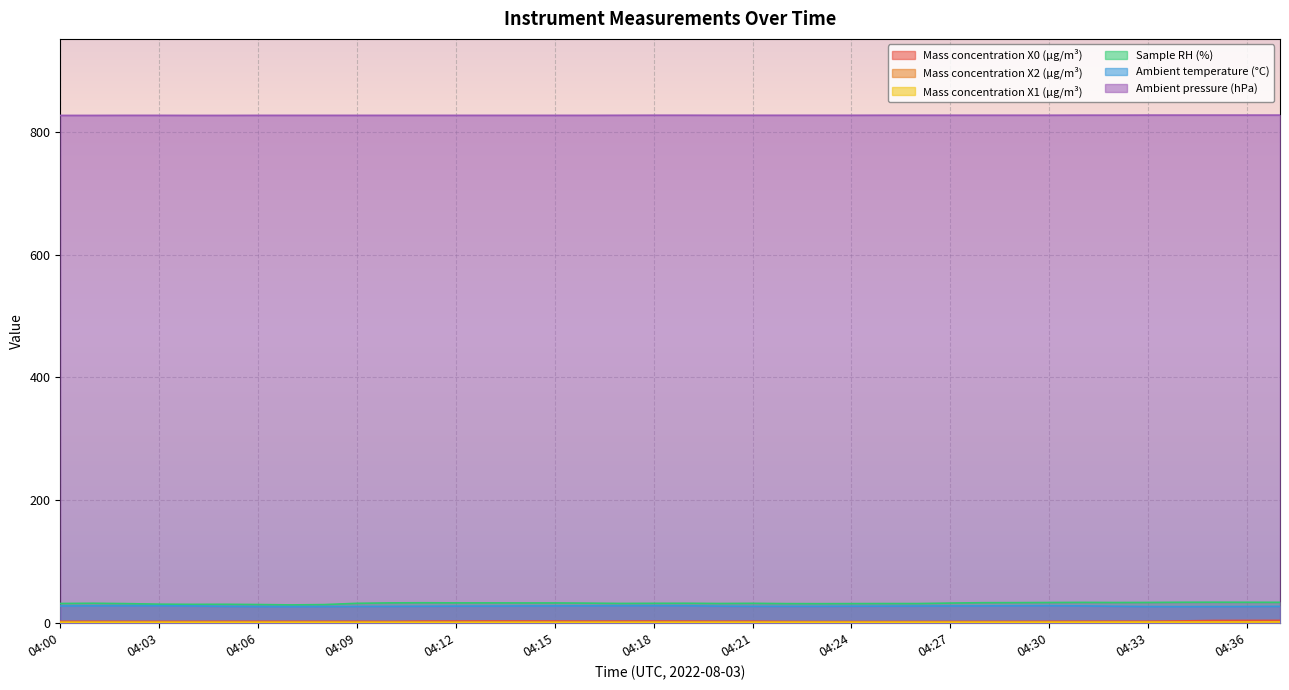

List the labels in order of Ambient temperature (°C) value, smallest first.

04:07, 04:34, 04:06, 04:08, 04:33, 04:35, 04:36, 04:09, 04:05, 04:10, 04:37, 04:21, 04:22, 04:23, 04:11, 04:32, 04:24, 04:12, 04:20, 04:25, 04:13, 04:26, 04:00, 04:04, 04:14, 04:27, 04:15, 04:28, 04:31, 04:01, 04:16, 04:02, 04:17, 04:19, 04:29, 04:03, 04:18, 04:30